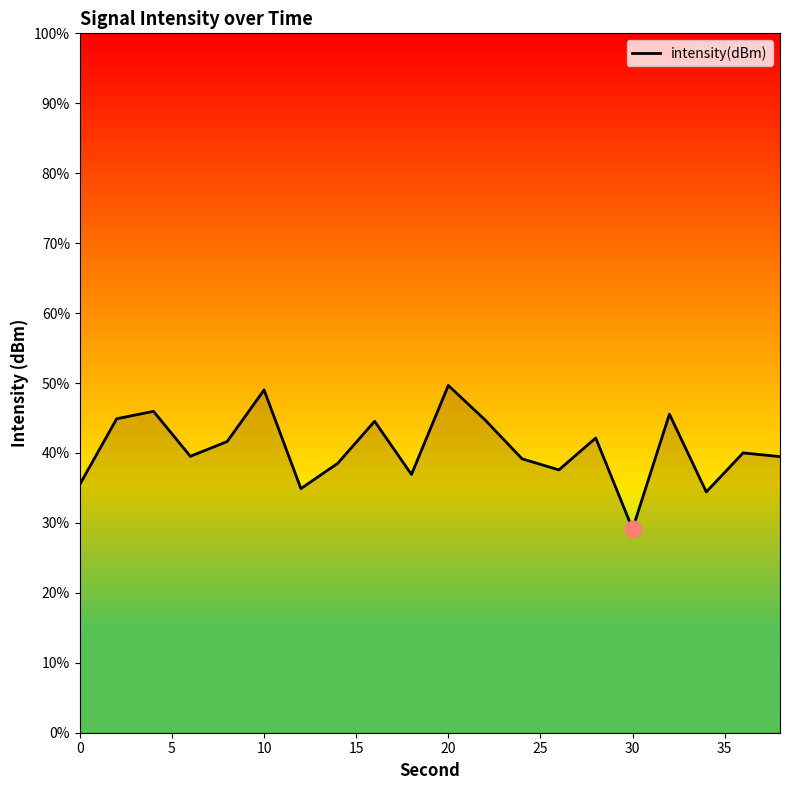

What is the difference between the maximum and minimum values?

20.5